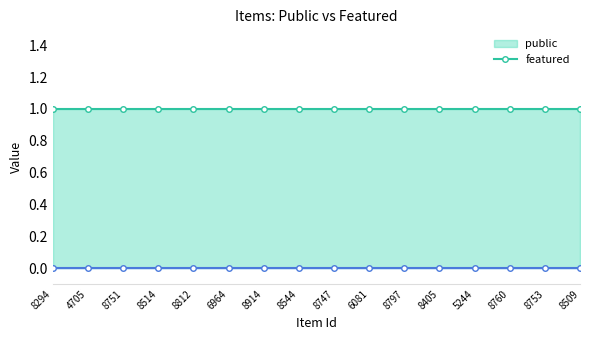

True or false: public has more than 2 interior local peaks.

False